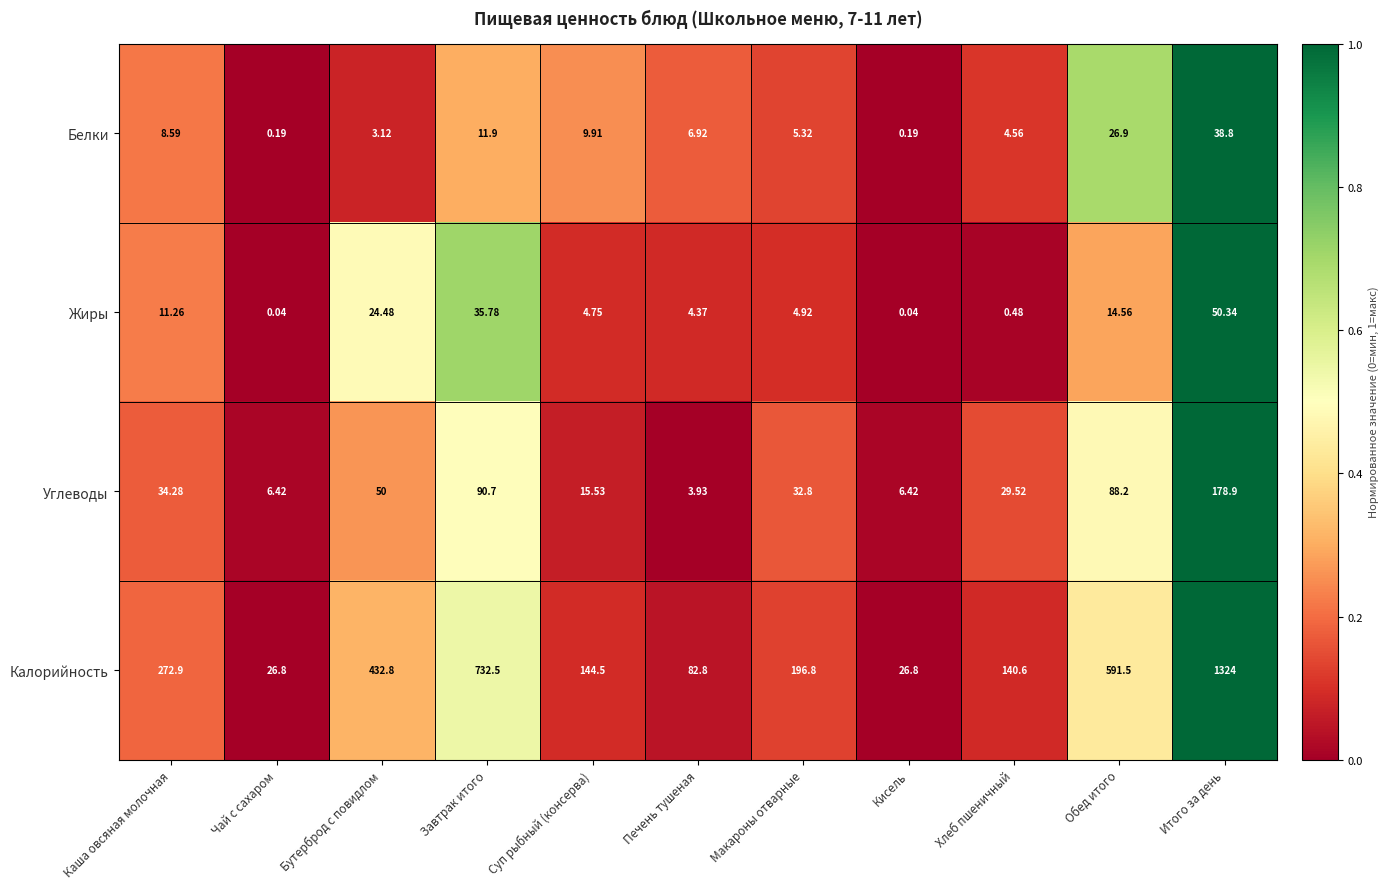

Rank the series at Печень тушеная from highest to lowest value.

Калорийность, Белки, Жиры, Углеводы